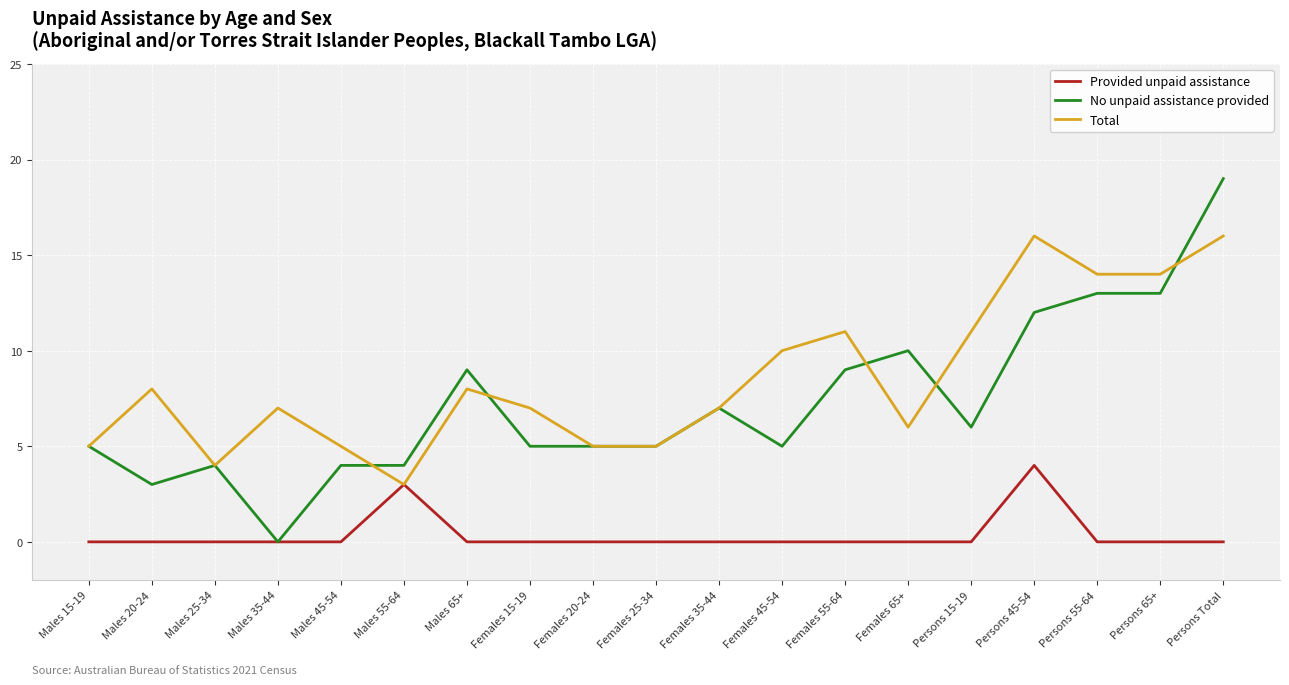

List the series in order of their overall mean, highest first.

Total, No unpaid assistance provided, Provided unpaid assistance